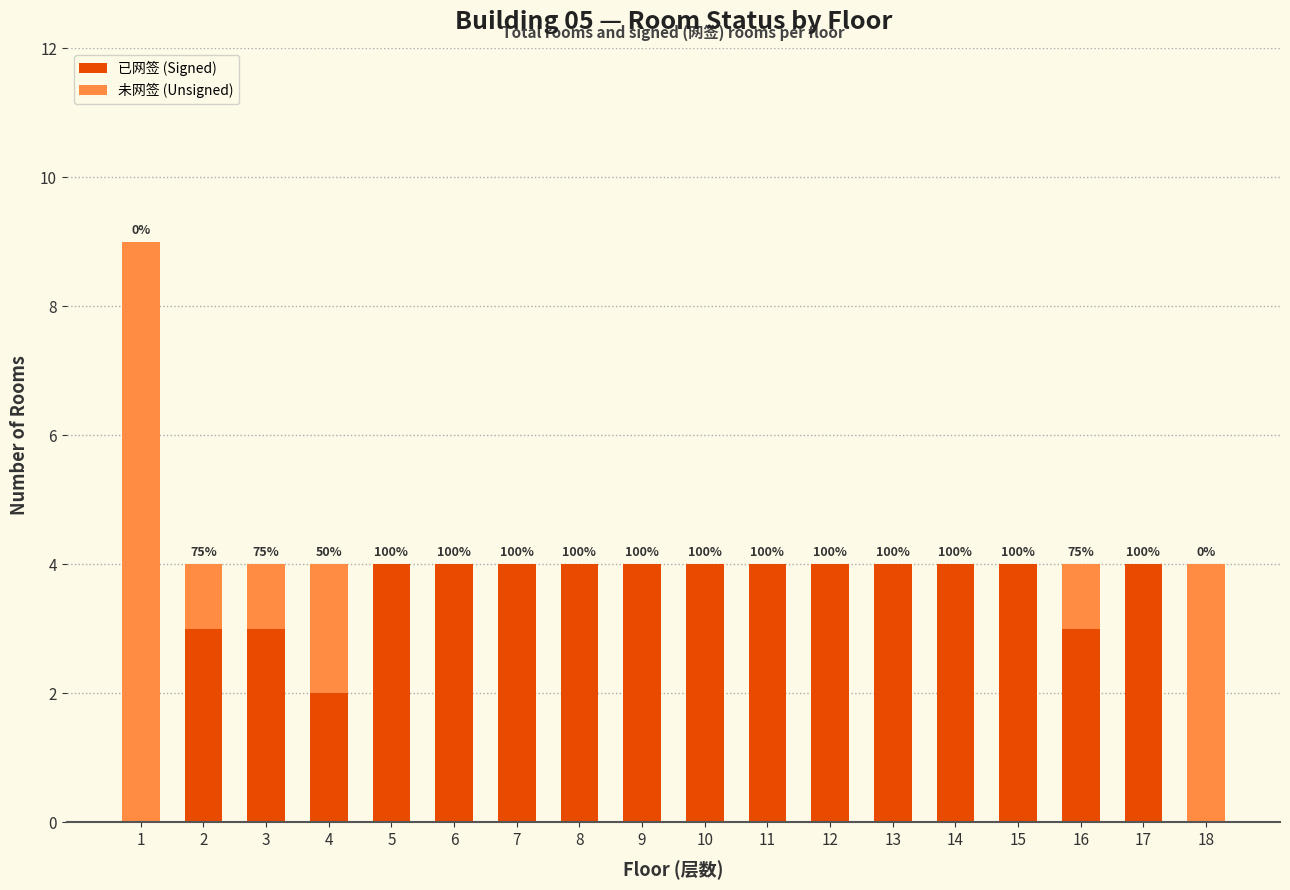

Are the bars grouped side by side (vs. stacked)?

No